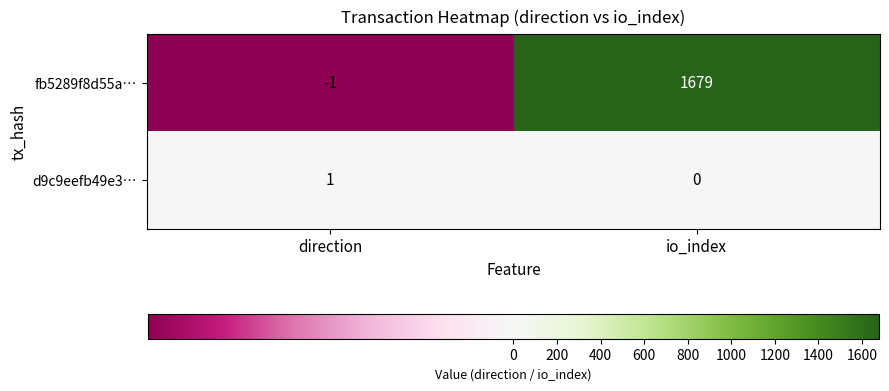

At which label is d9c9eefb49e3… closest to 0?

io_index